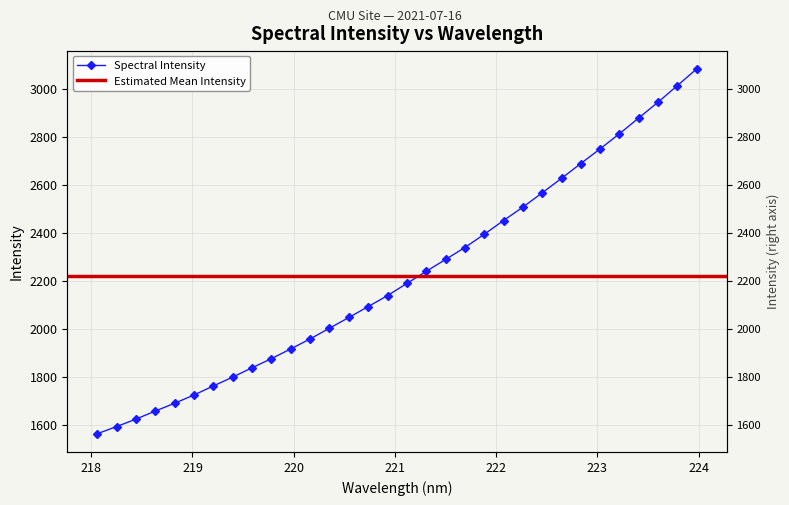

List the labels in order of value, largest first.

223.9802, 223.7895, 223.5987, 223.408, 223.2172, 223.0264, 222.8355, 222.6447, 222.4538, 222.263, 222.0721, 221.8812, 221.6902, 221.4993, 221.3083, 221.1174, 220.9264, 220.7354, 220.5444, 220.3533, 220.1623, 219.9712, 219.7801, 219.589, 219.3979, 219.2067, 219.0156, 218.8244, 218.6332, 218.442, 218.2508, 218.0596